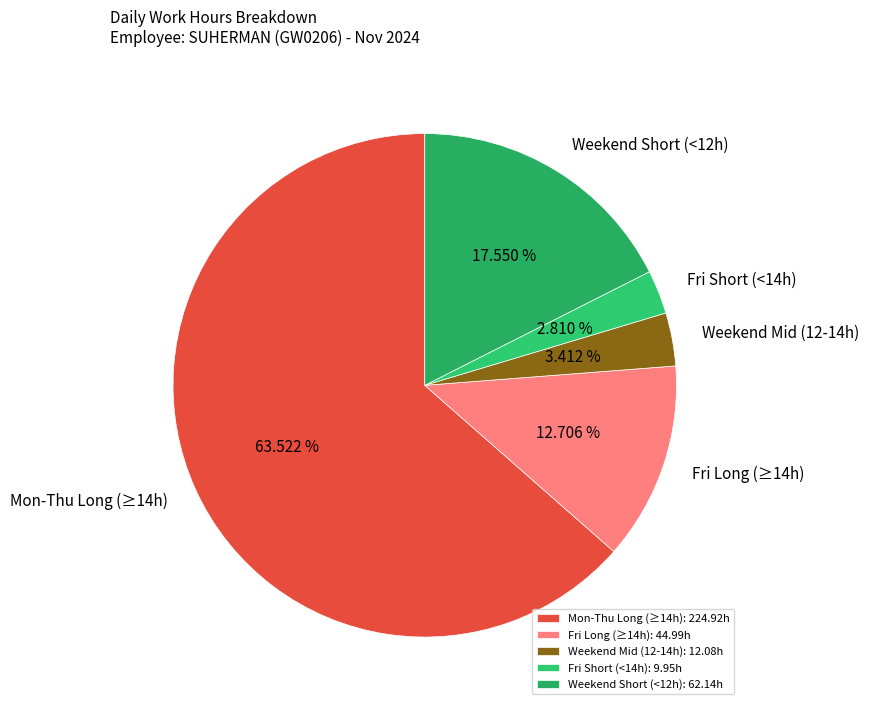

To the nearest percent, what is the difference between the largest and smallest slice percentages?

61%